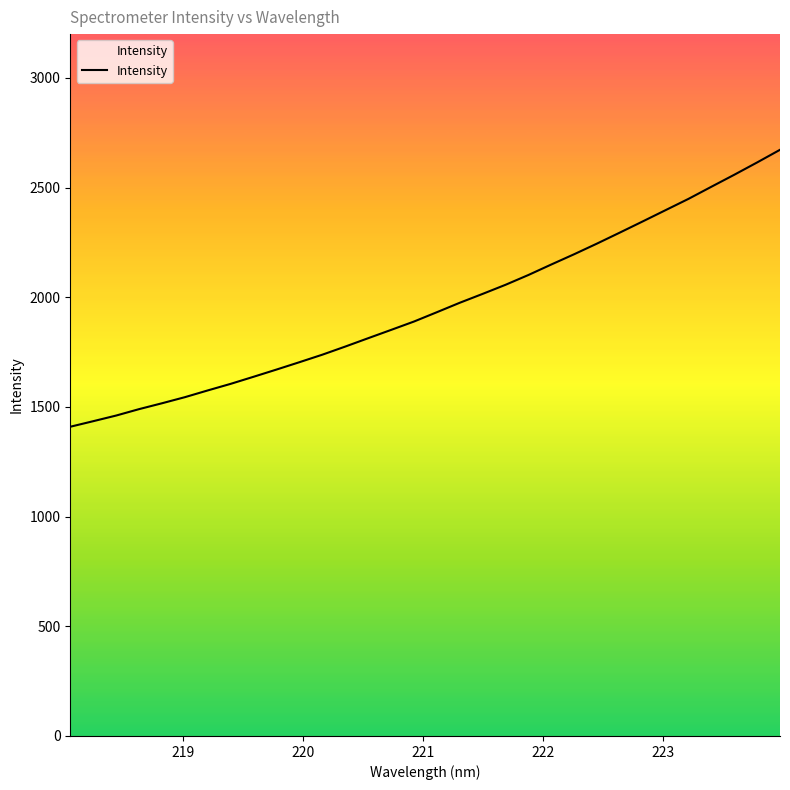

What is the sum of all values?

62629.3